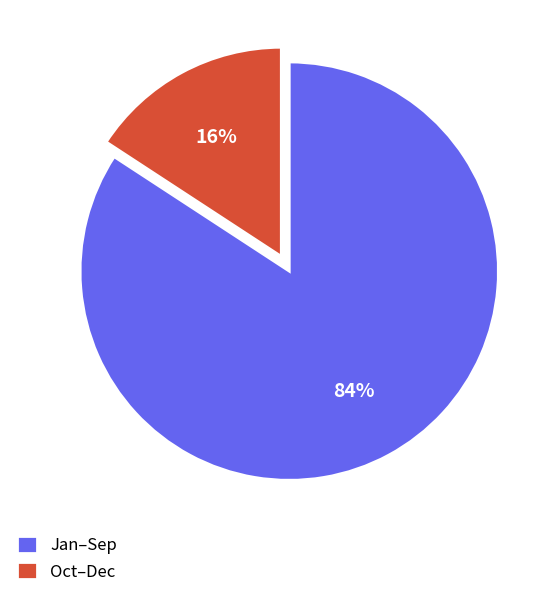

Which category has the biggest portion of the pie?

Jan–Sep